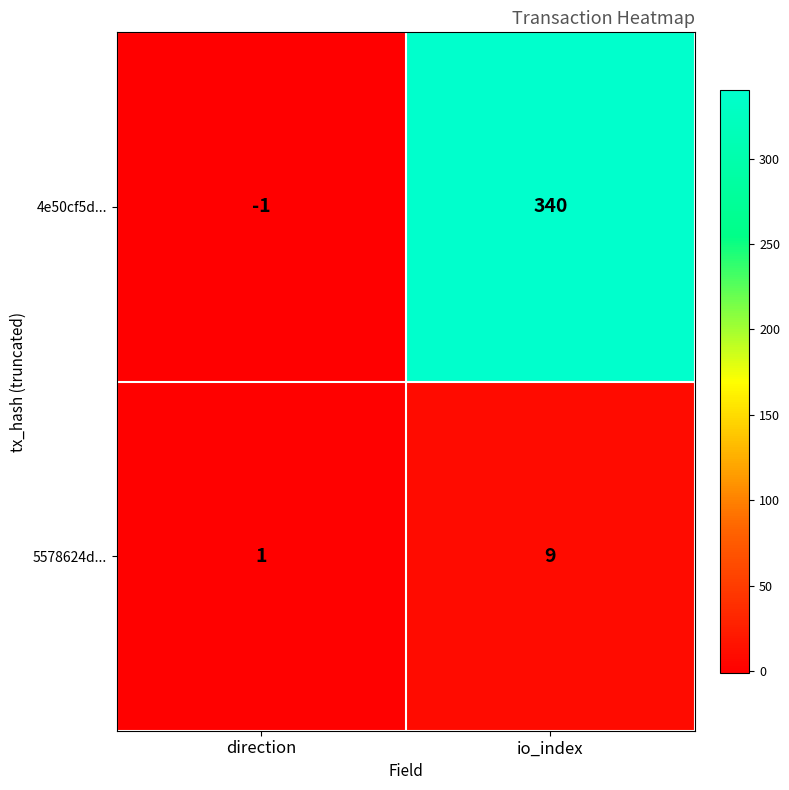

List the series in order of their peak value, highest first.

4e50cf5d..., 5578624d...